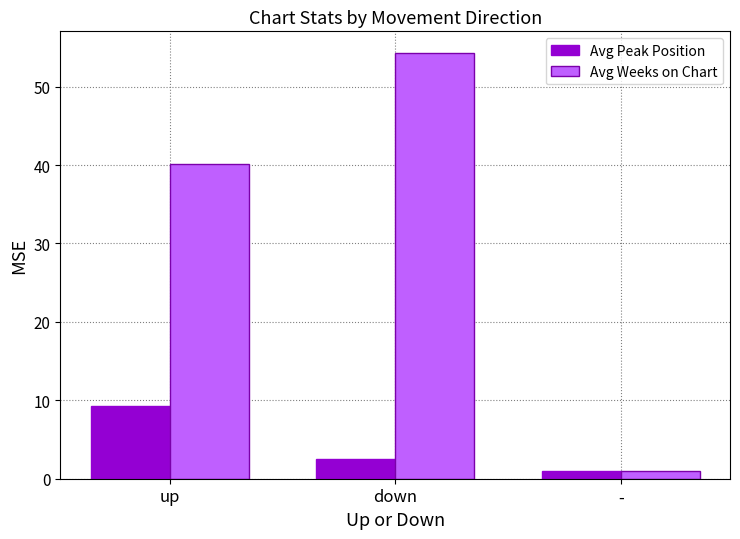

How many data points in Avg Weeks on Chart are less than 40?

1